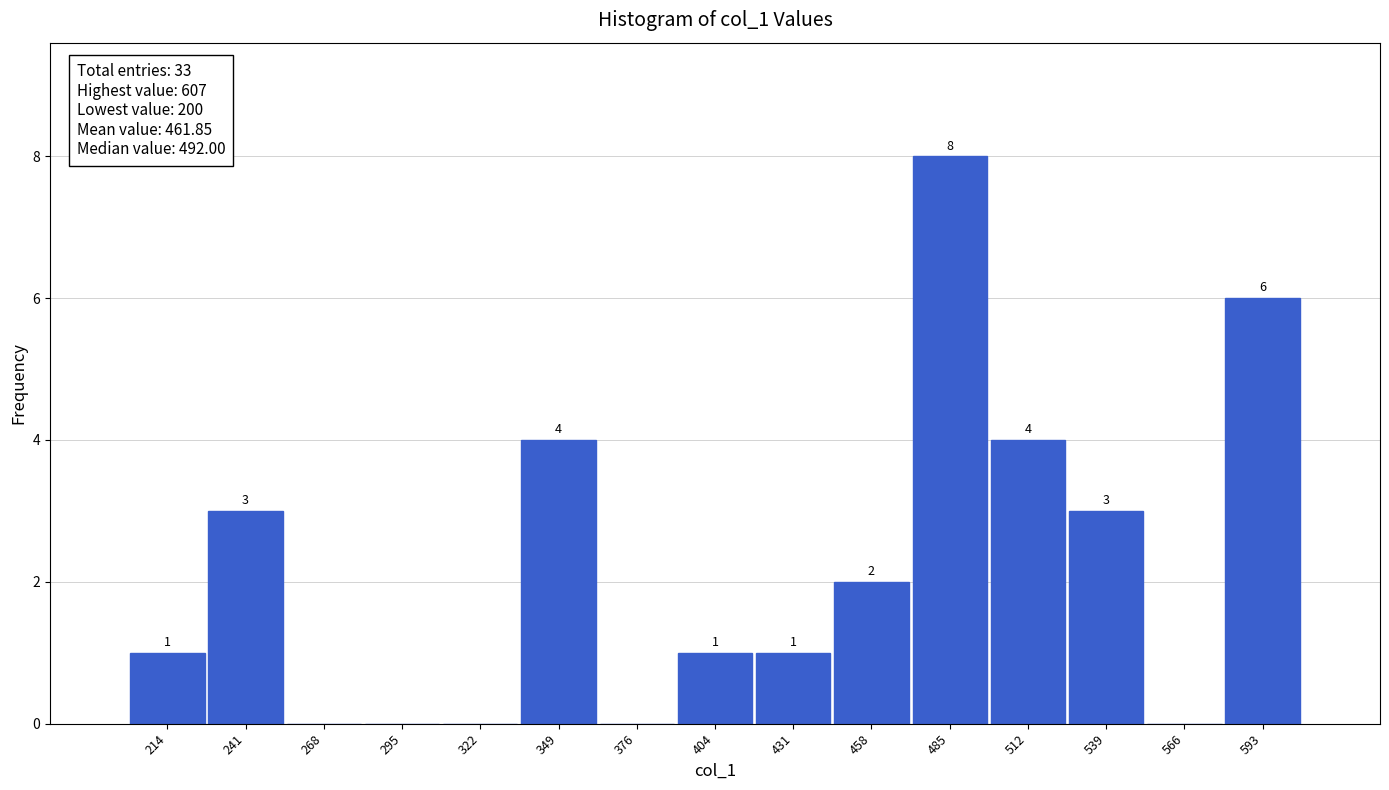

Which range on the x-axis has the tallest bar?

470 to 500